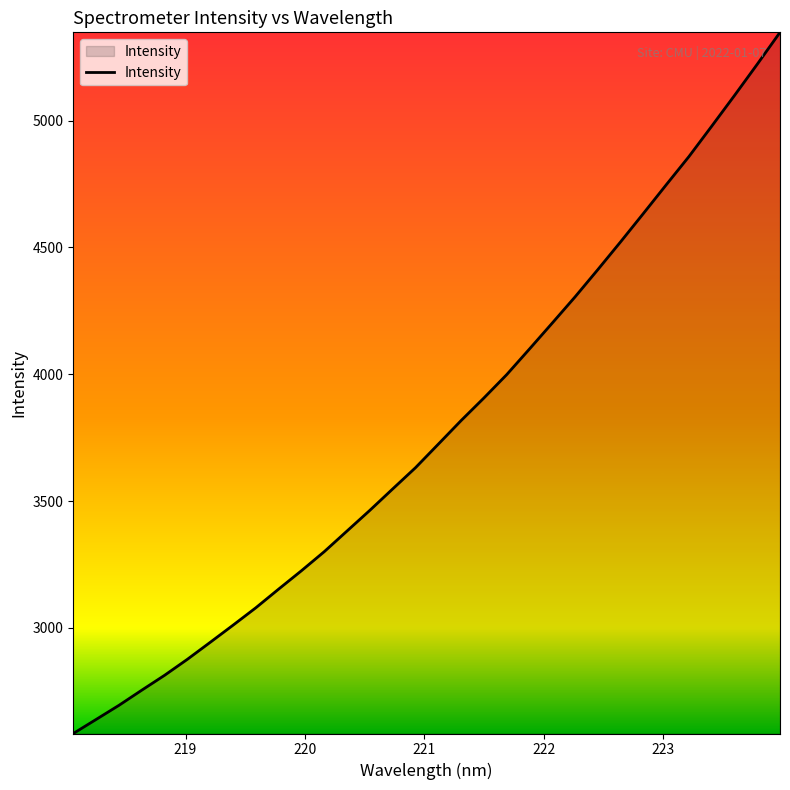

Does the chart have visible grid lines?

No